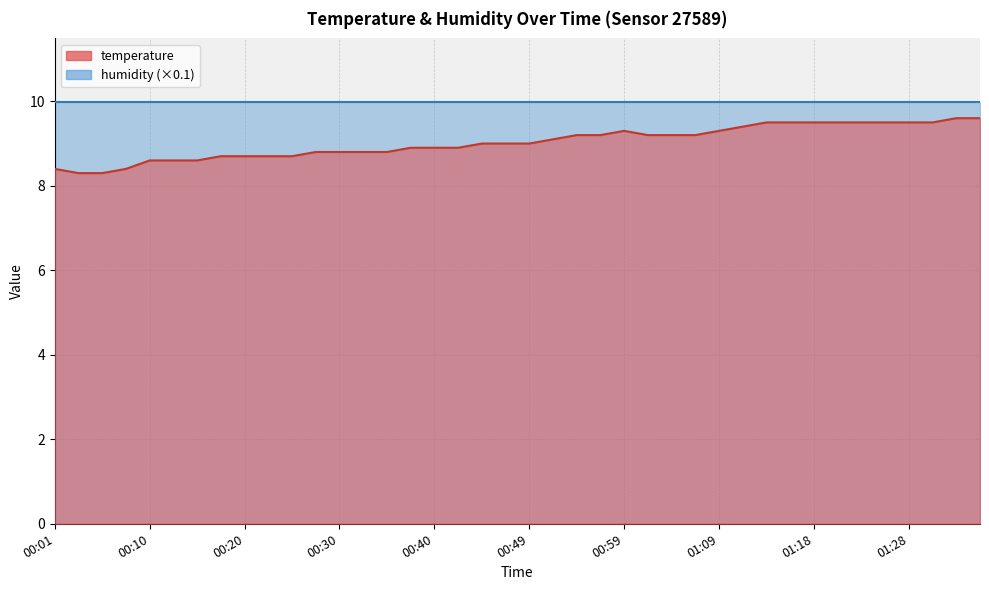

What value does the data have at 01:21?

9.5